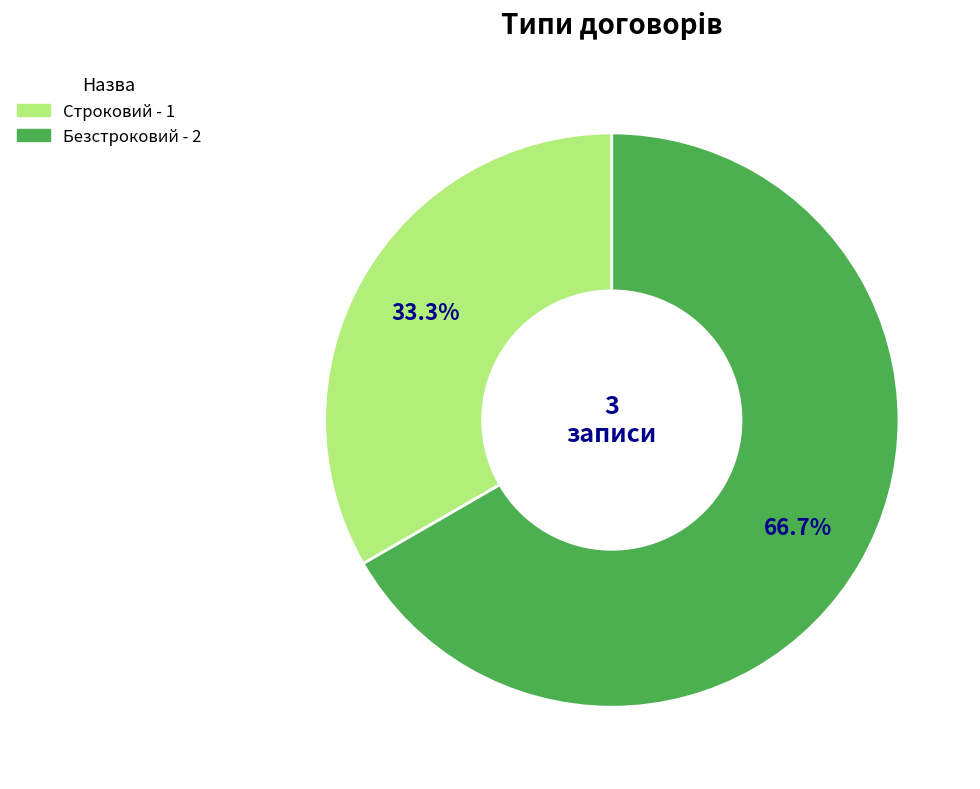

True or false: Строковий accounts for 33% of the total.

True